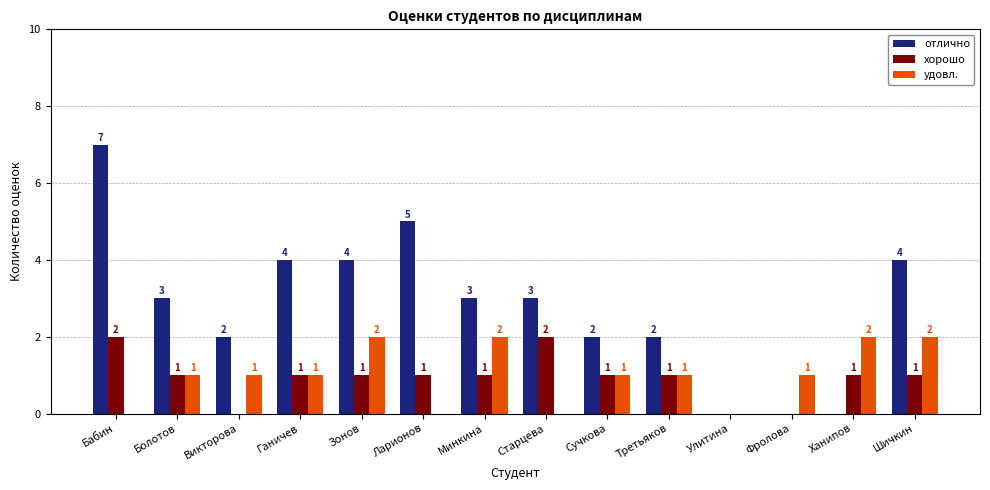

Which series changed the most between Ганичев and Сучкова?

отлично